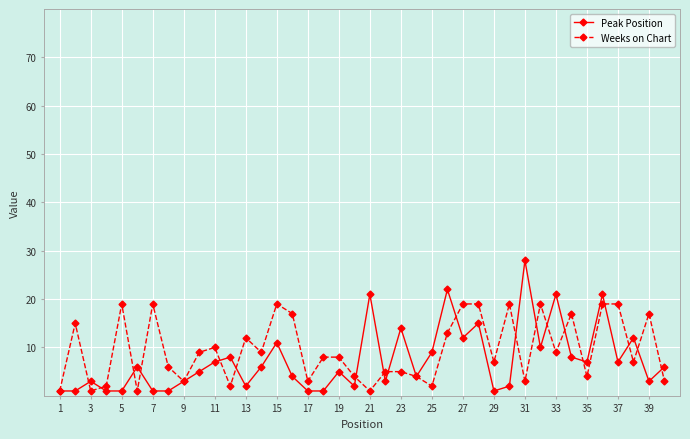

What is the highest value of the Peak Position series?

28